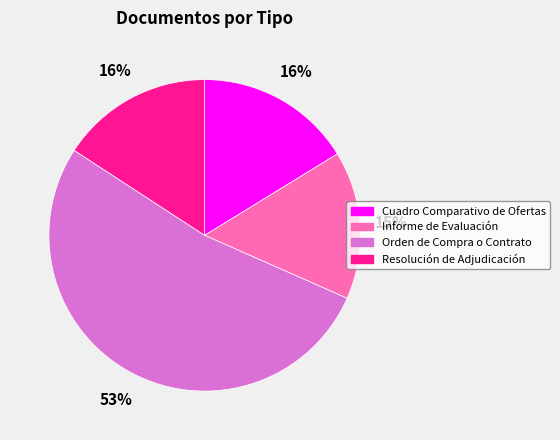

True or false: Informe de Evaluación accounts for 15% of the total.

True